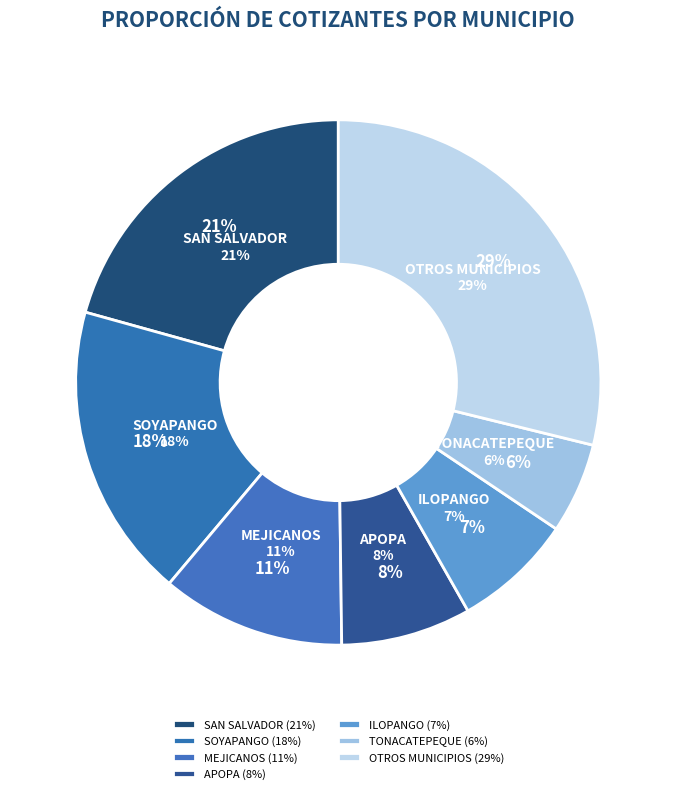

Is there a majority slice in this chart?

No